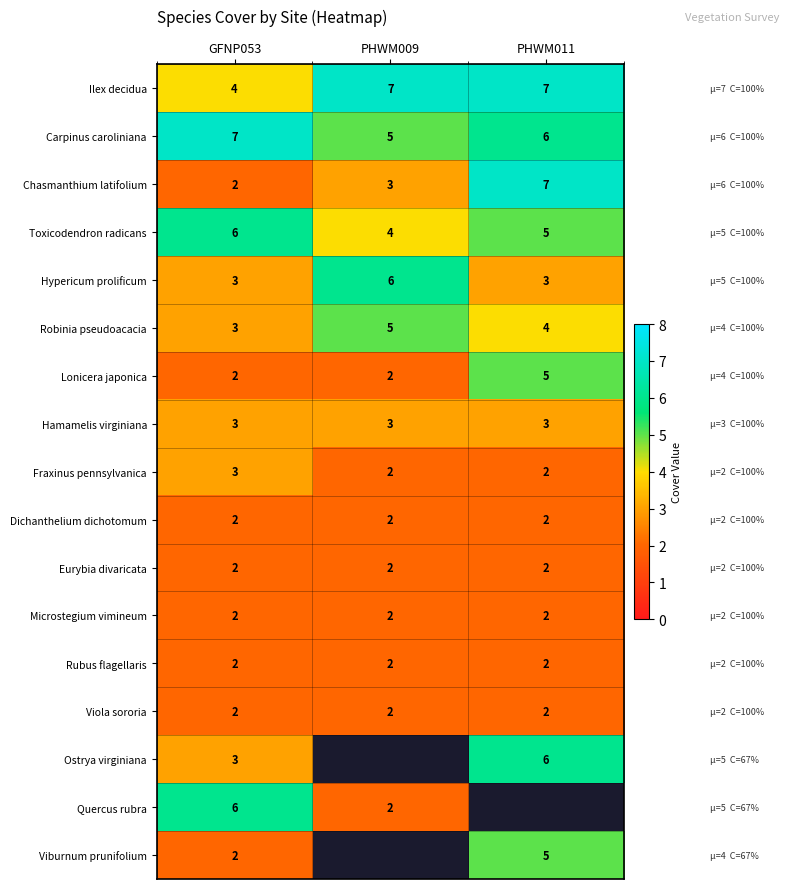

List the labels in order of Carpinus caroliniana value, smallest first.

PHWM009, PHWM011, GFNP053